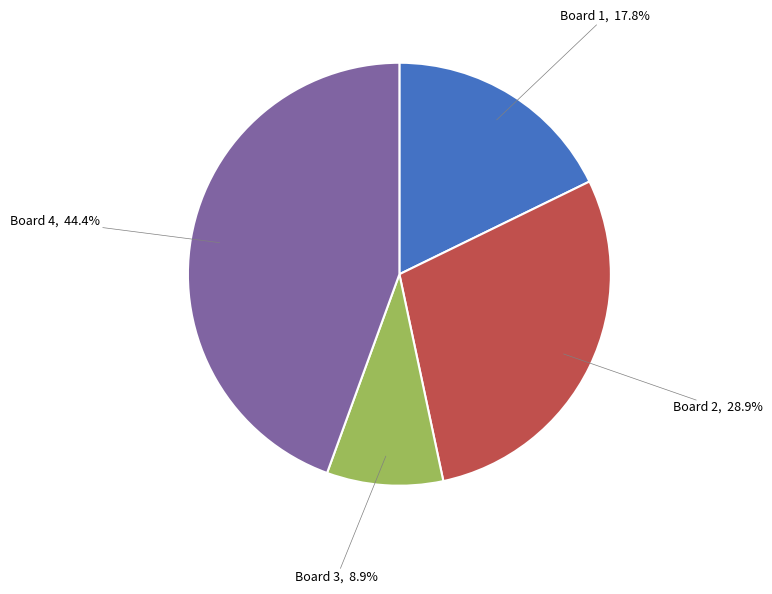

Is there a majority slice in this chart?

No